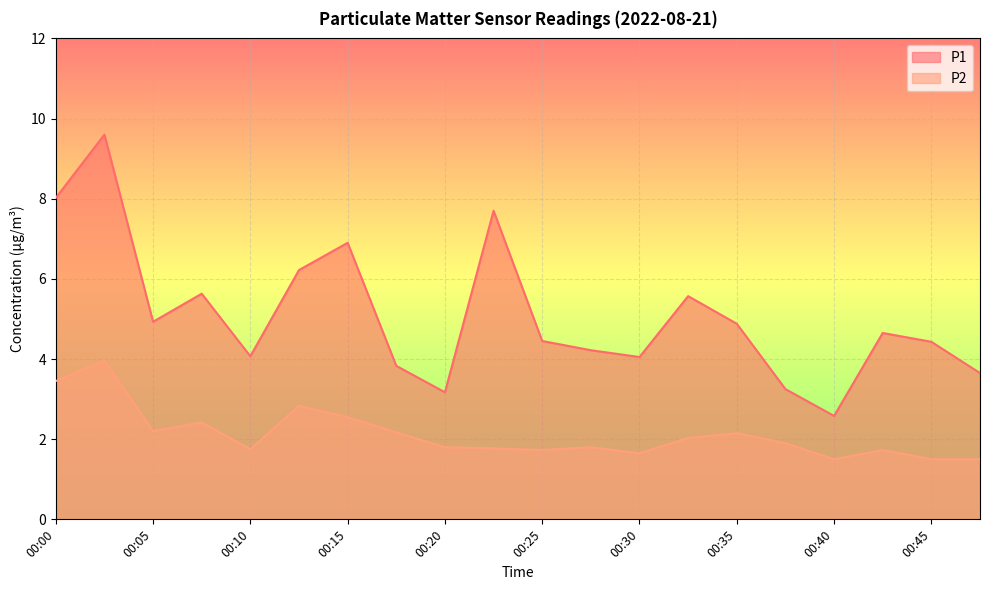

What is the value of the P1 point at the 3rd from the left?

4.9